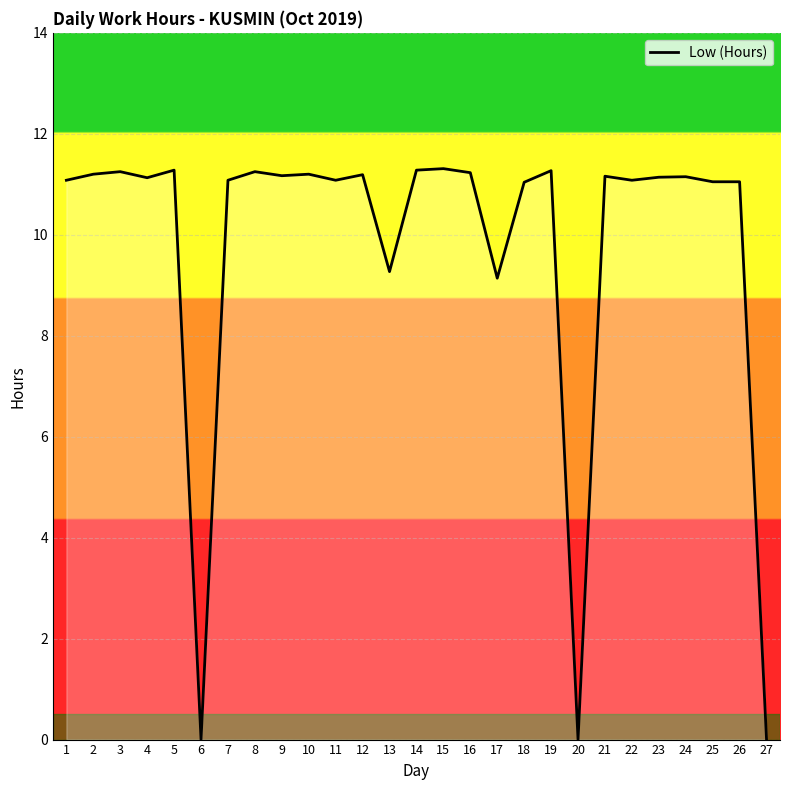

The chart shows a value of 11.2 at 8. True or false?

True